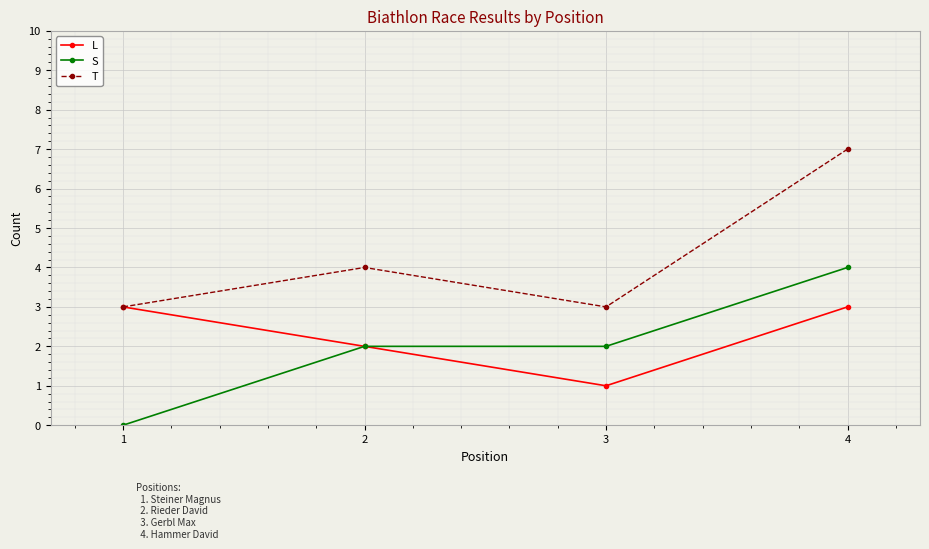

Reading left to right, transcribe all the data shown in this chart.

L: 3	2	1	3
S: 0	2	2	4
T: 3	4	3	7